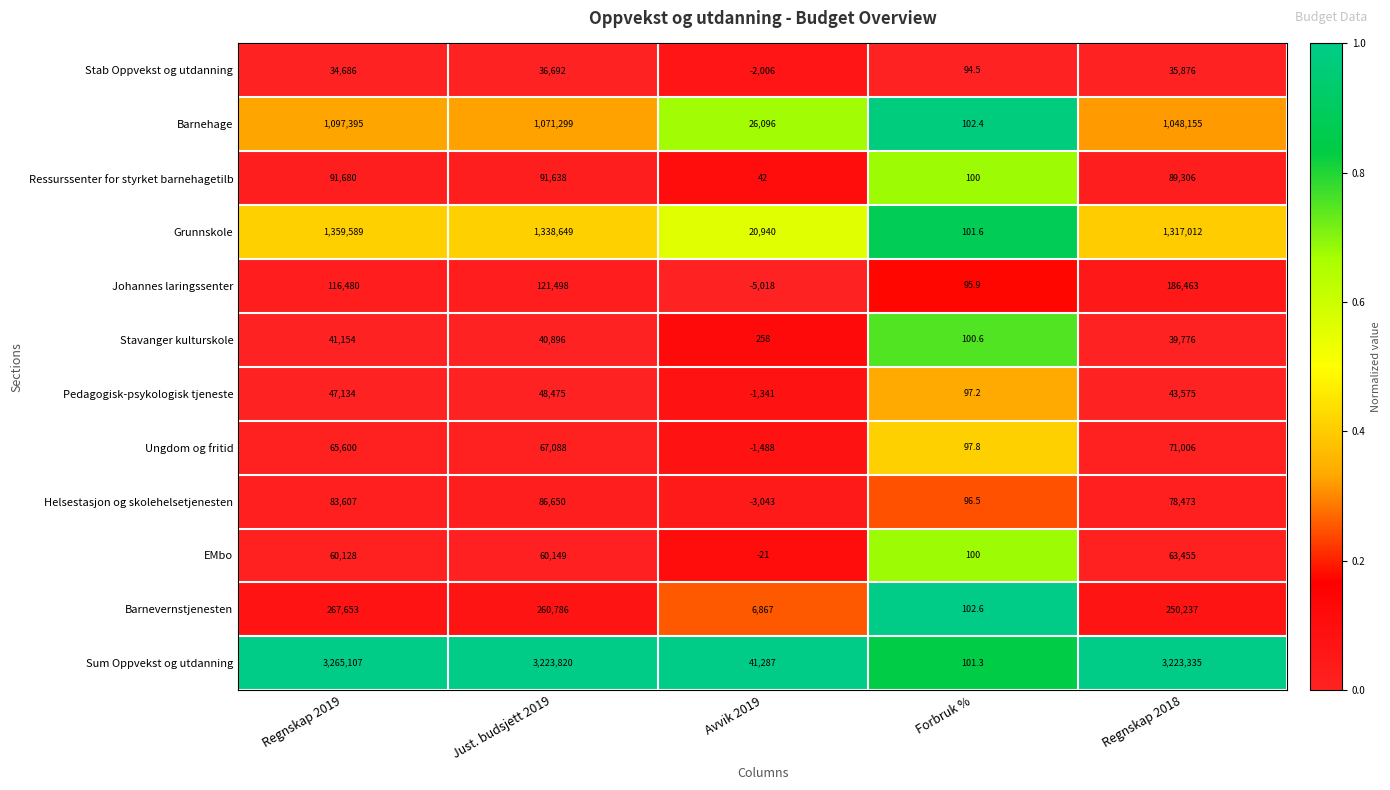

What is the spread (max minus min) of values at Just. budsjett 2019?

3187128.0